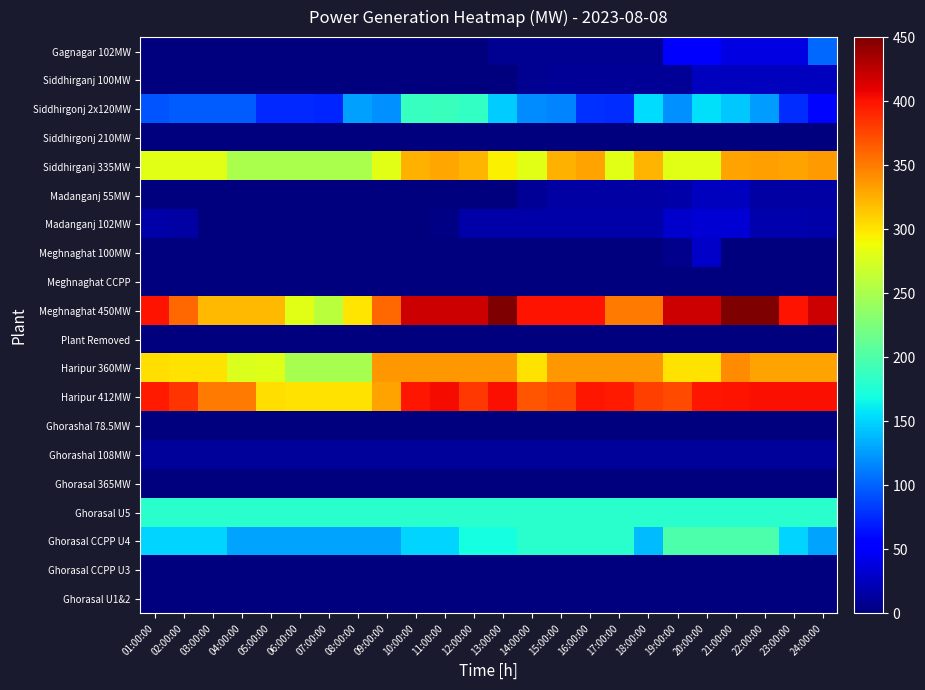

Between 22:00:00 and 18:00:00, which is larger?

22:00:00